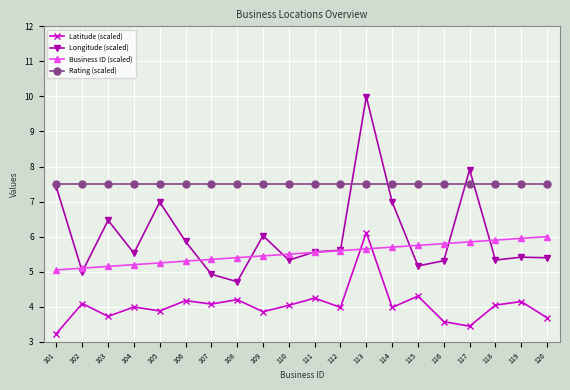

Which series has the largest total across all categories?

Rating (scaled)